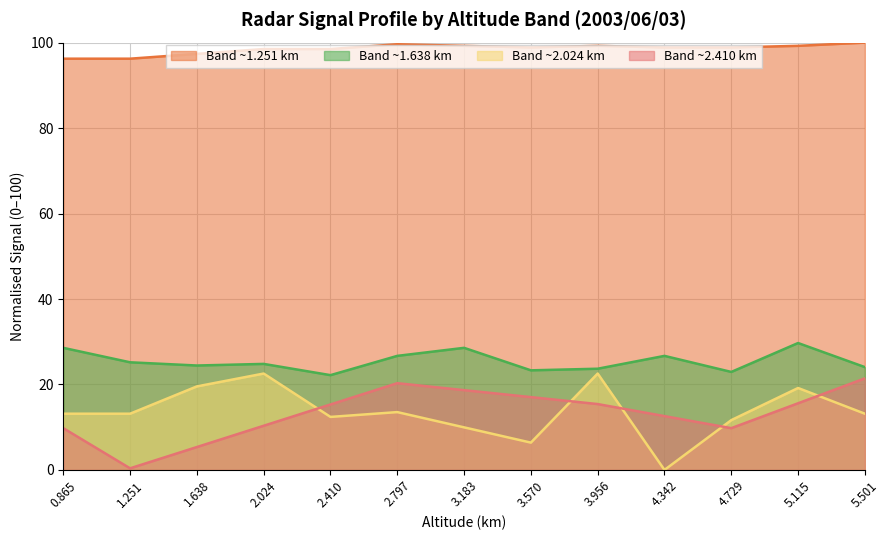

What is the greatest value displayed?

100.0